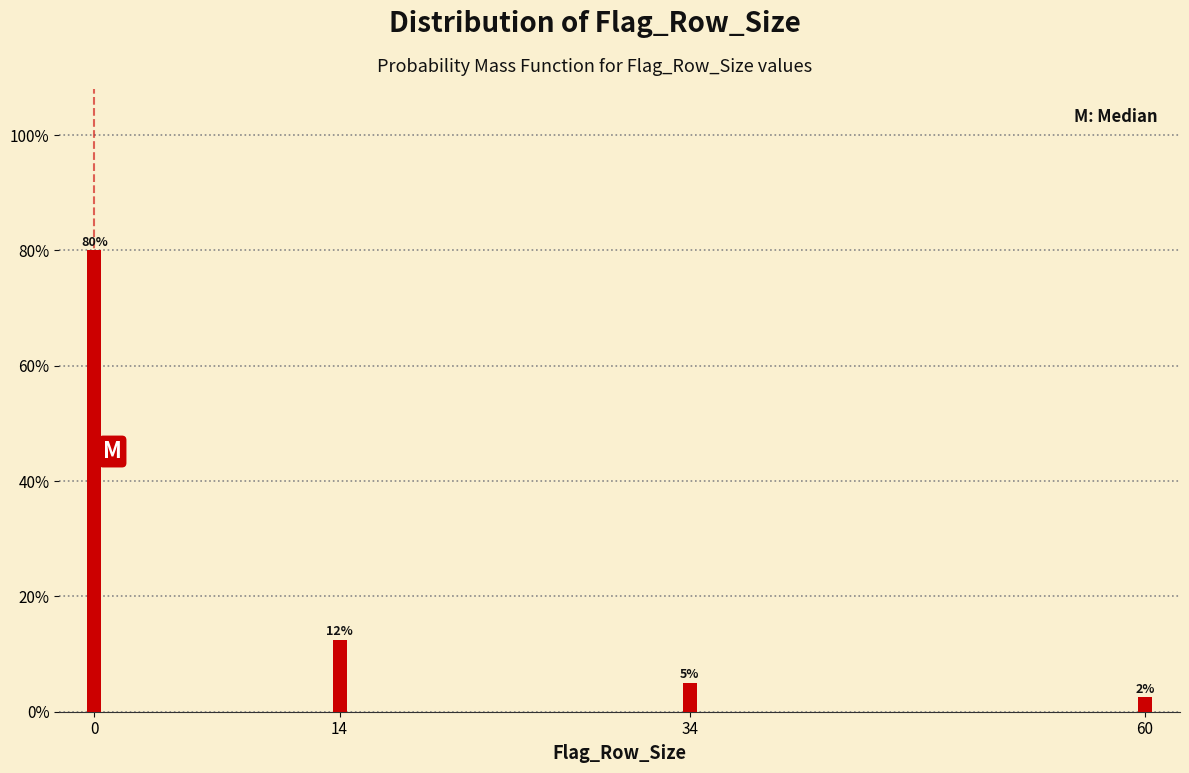

Are the bars horizontal?

No